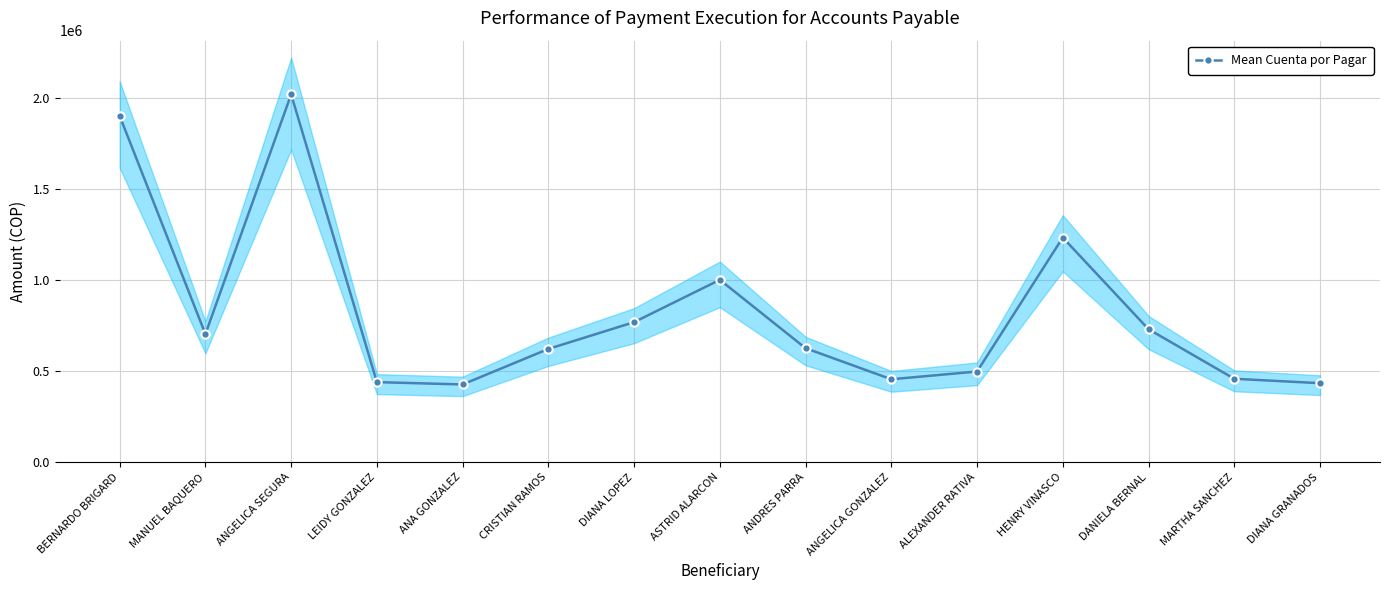

Is this an area chart (filled region under the line)?

No